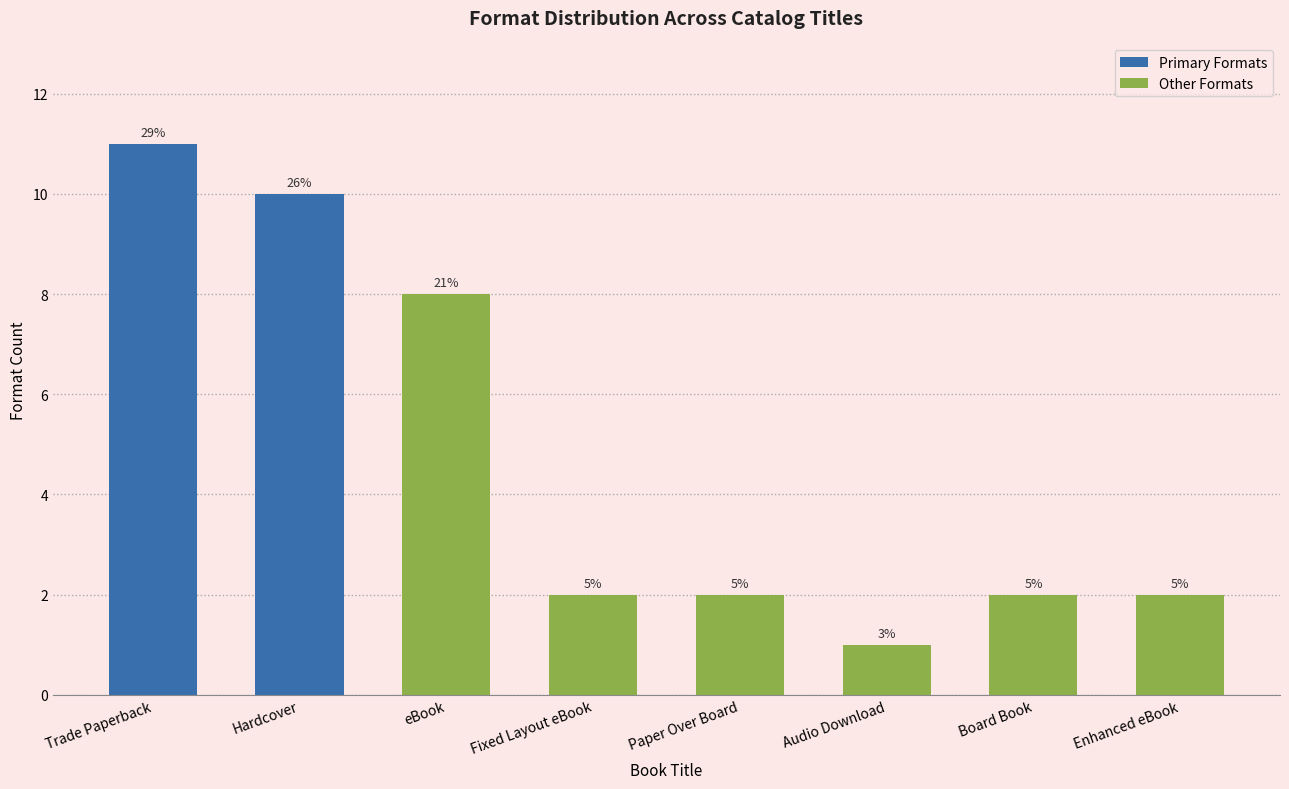

List the labels in order of value, smallest first.

Audio Download, Fixed Layout eBook, Paper Over Board, Board Book, Enhanced eBook, eBook, Hardcover, Trade Paperback